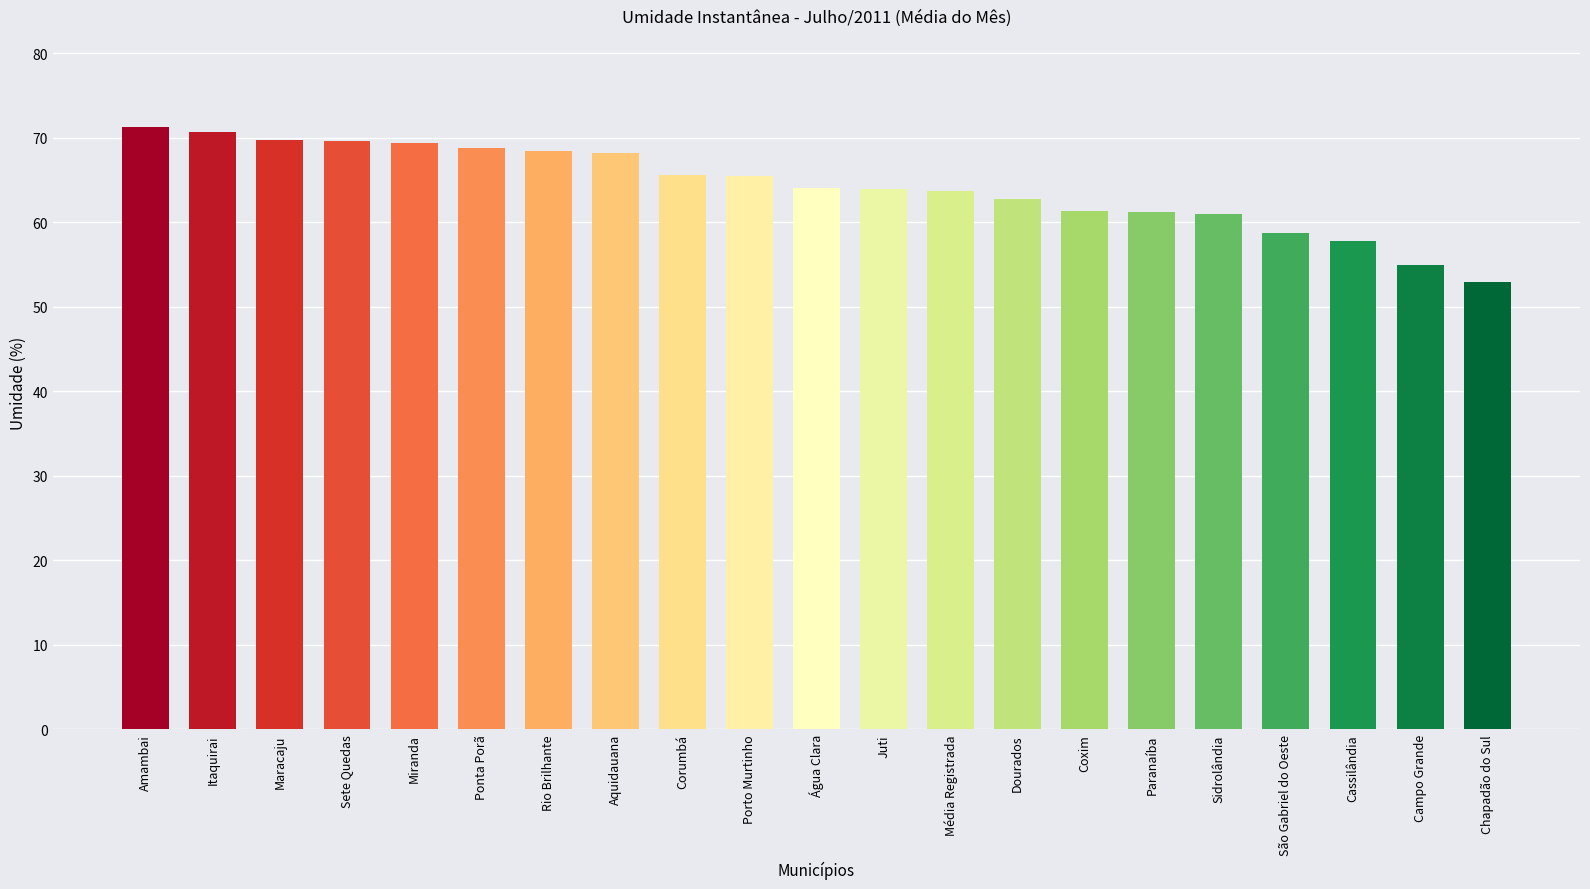

What is the label of the 17th bar from the left?

Sidrolândia